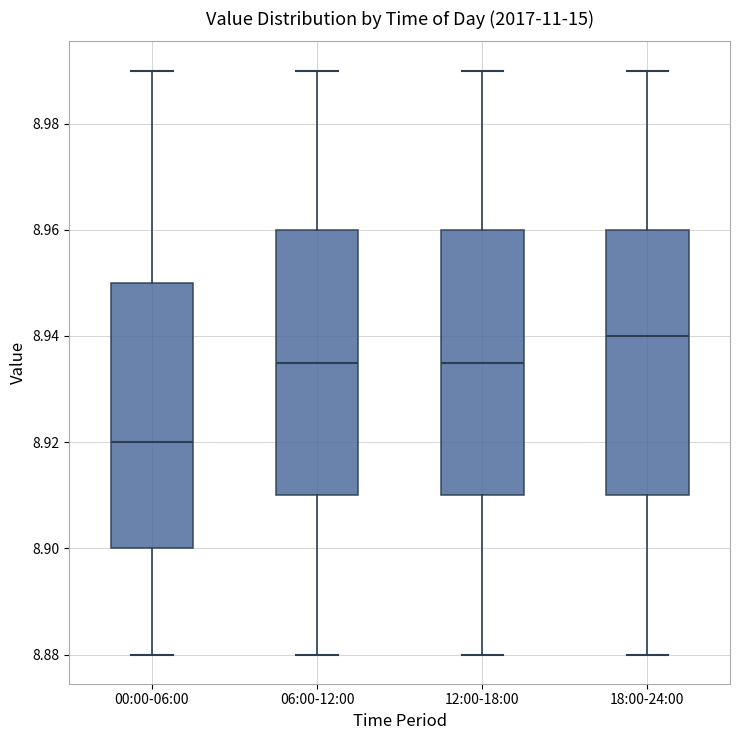

Reading left to right, read every box against the y-axis: the position of its median line, the range the box covers, and the ends of its whiskers. The values are not printed on the chart, so give them approximately, as read against the axis.

00:00-06:00: median 8.920, box 8.900 to 8.950, whiskers 8.880 to 8.990
06:00-12:00: median 8.936, box 8.910 to 8.960, whiskers 8.880 to 8.990
12:00-18:00: median 8.936, box 8.910 to 8.960, whiskers 8.880 to 8.990
18:00-24:00: median 8.940, box 8.910 to 8.960, whiskers 8.880 to 8.990